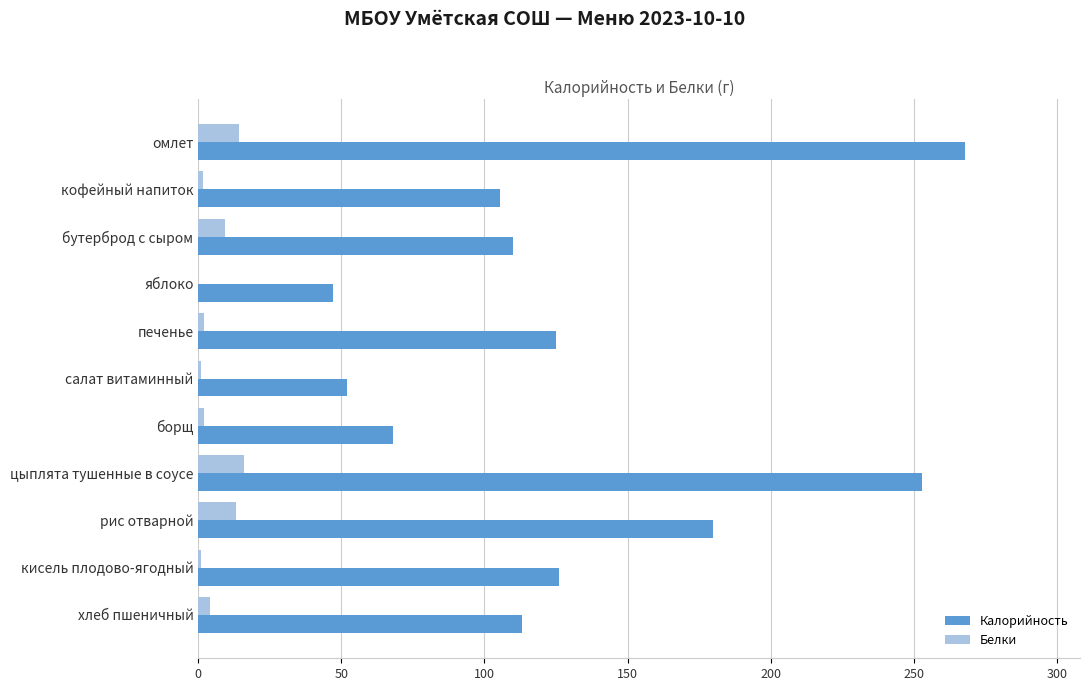

Which series changed the most between рис отварной and кисель плодово-ягодный?

Калорийность